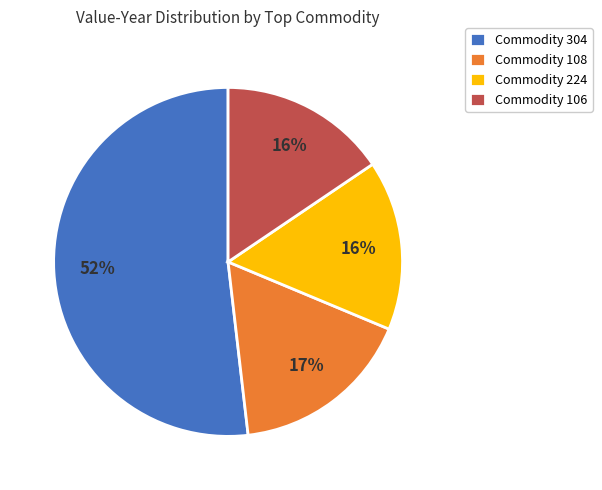

Is Commodity 108 the majority of the pie?

No